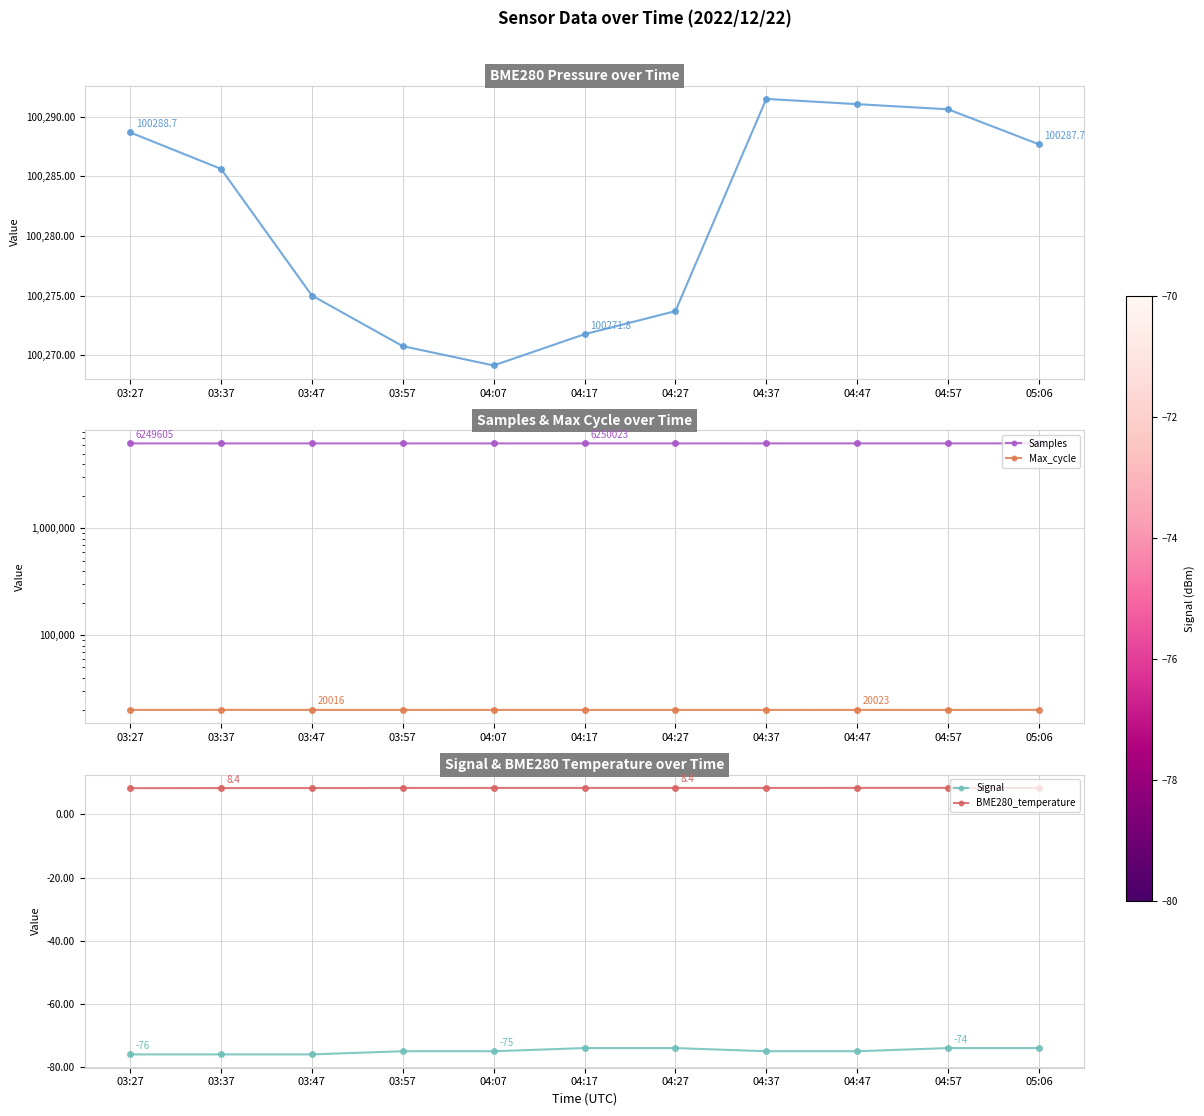

Is the value of Max_cycle at 03:57 greater than the value of Signal at 04:17?

Yes